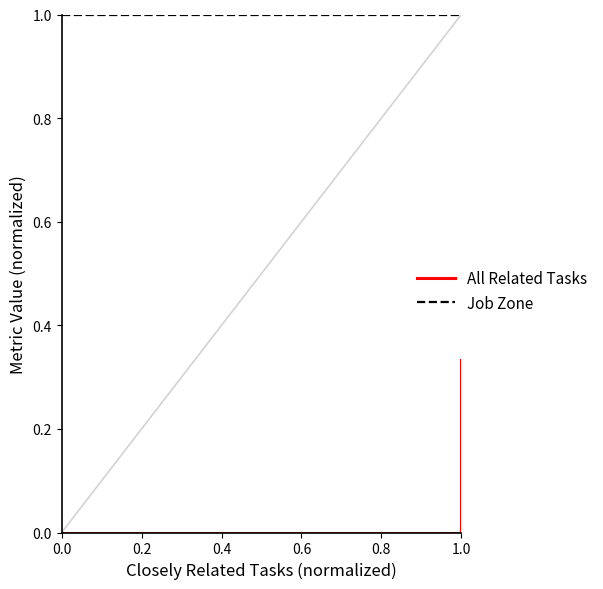

How many values in All Related Tasks are above zero?

2